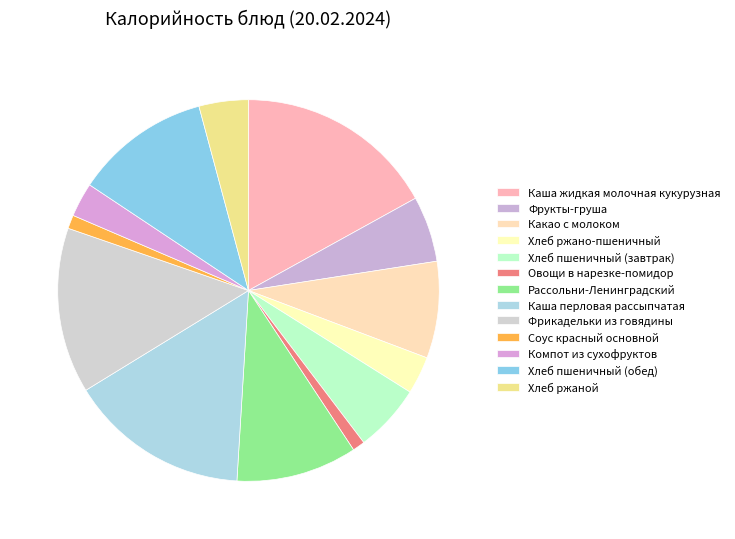

Which slice is the smallest?

Овощи в нарезке-помидор